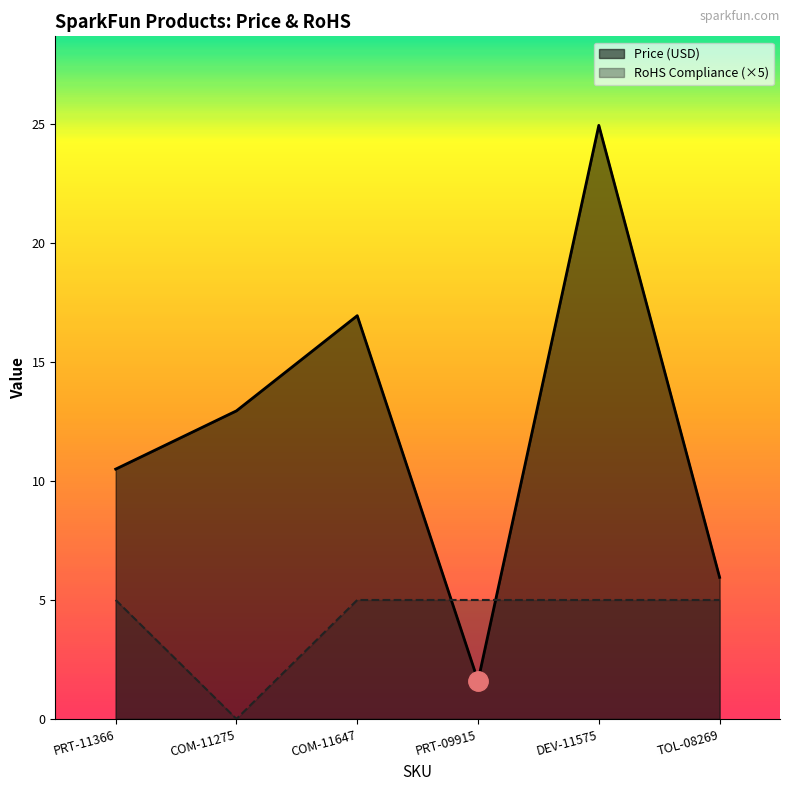

What is the difference between the second highest and second lowest values in the Price (USD) series?

11.0